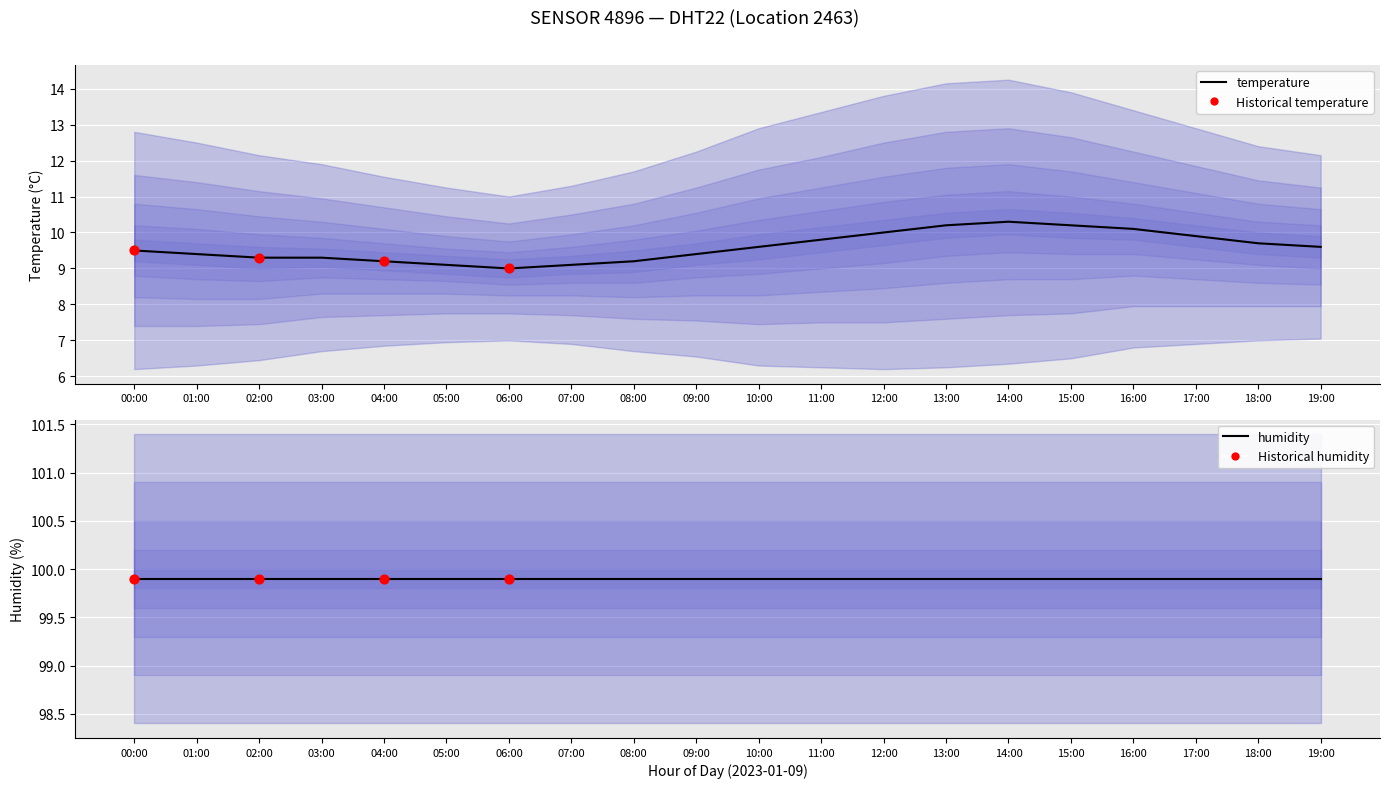

Approximately how many times larger is the value at 10:00 compared to 02:00?

1.0